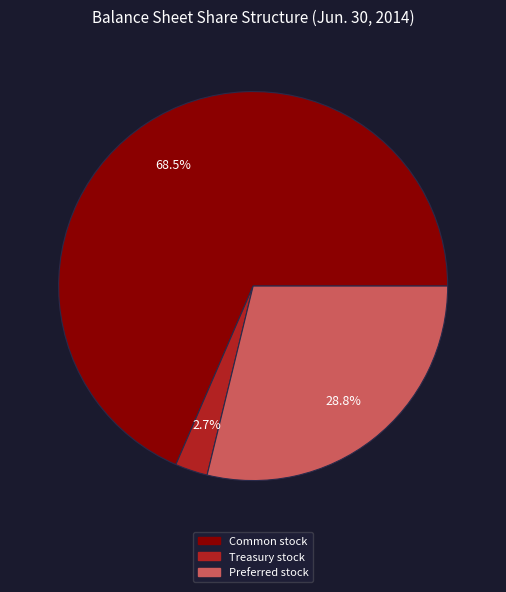

Is there any slice that represents more than half of the pie?

Yes